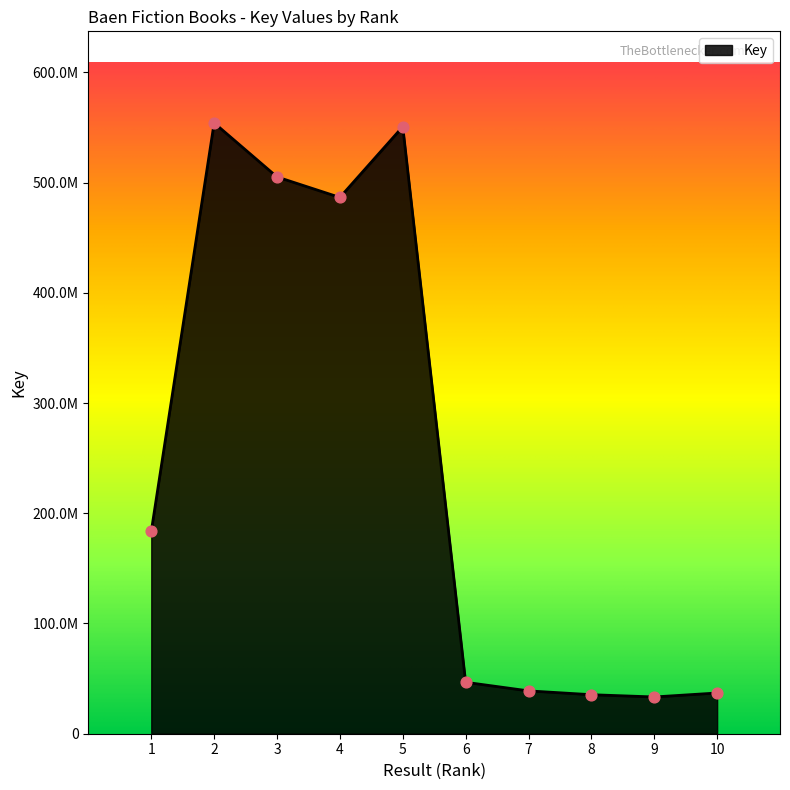

What is the change in value from 1 to 6?

-136858081